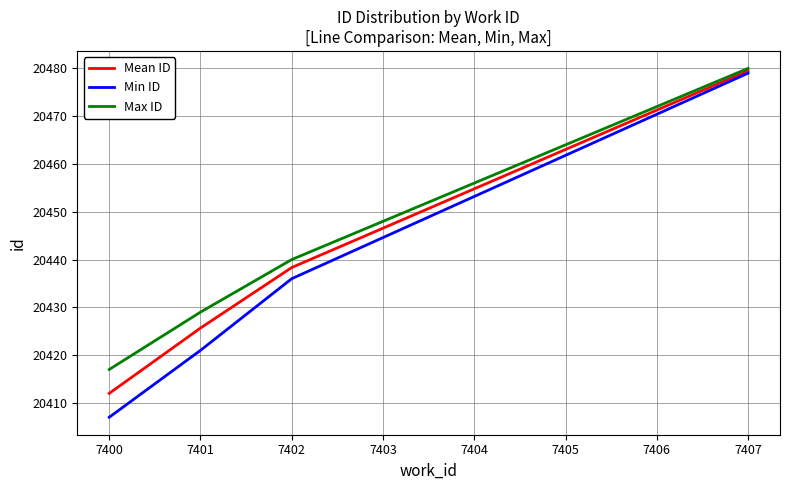

Rank the series by their average value, from highest to lowest.

Max ID, Mean ID, Min ID